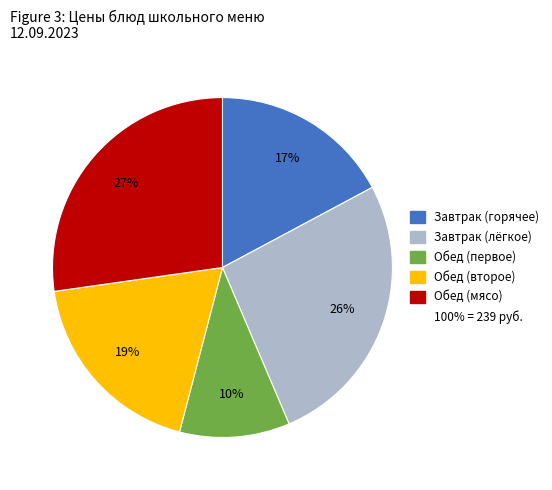

Is there any slice that represents more than half of the pie?

No